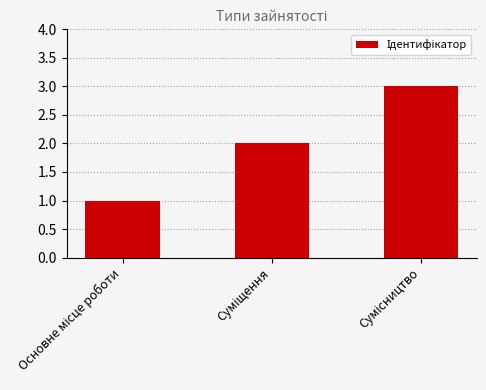

What is the value of the 3rd bar from the left?

3